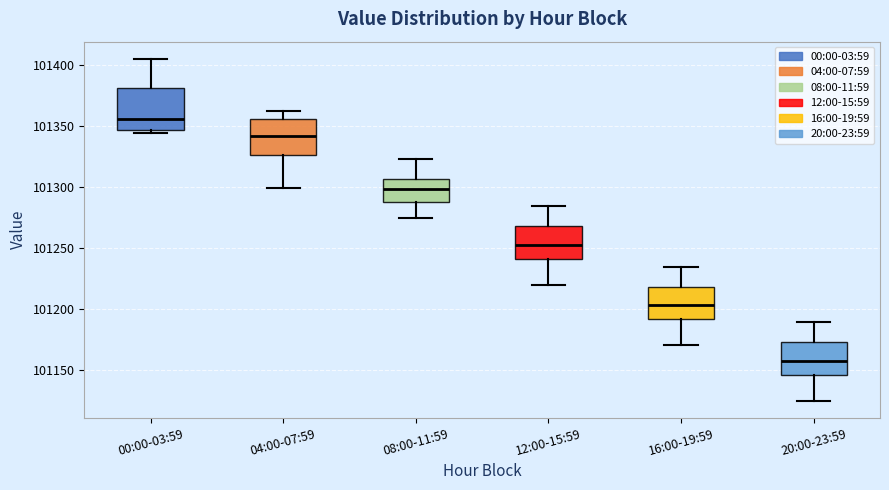

Which box's median line is the highest?

00:00-03:59